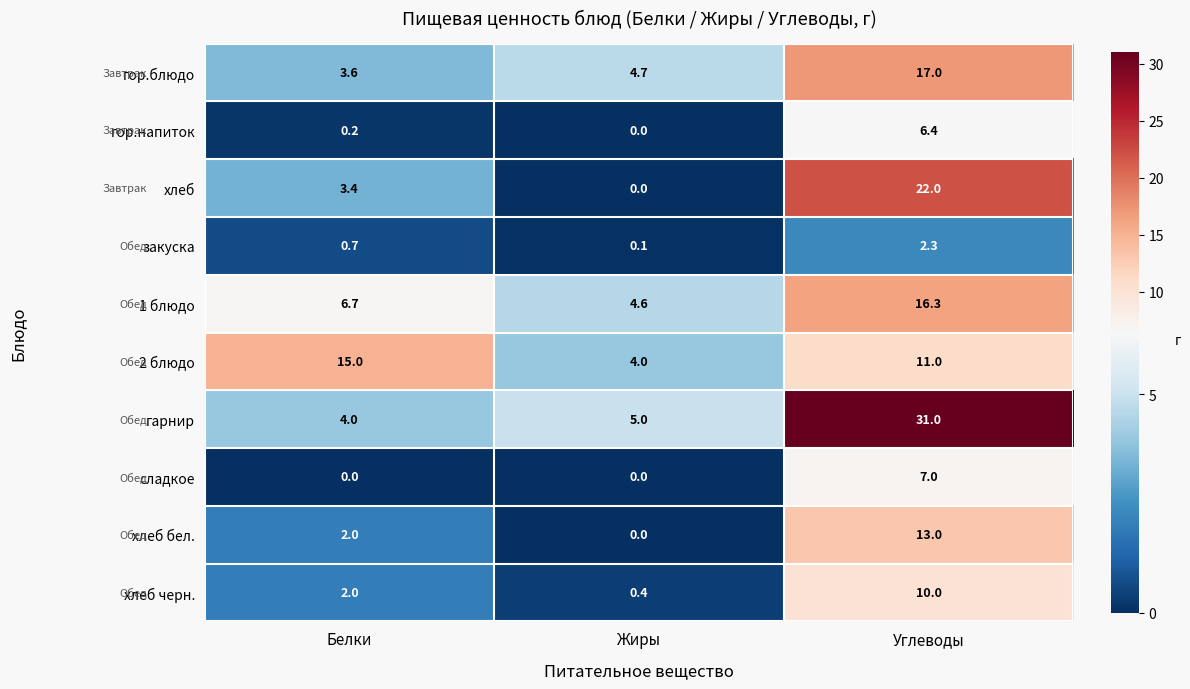

Is it true that сладкое equals 7.0 at Углеводы?

True